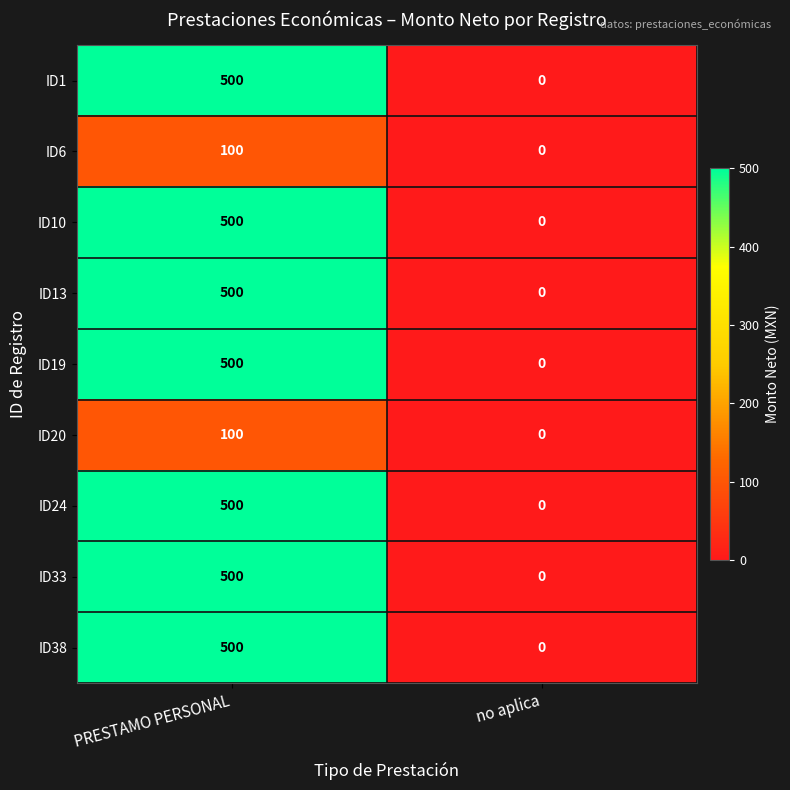

Reading left to right, transcribe all the data shown in this chart.

ID1: PRESTAMO PERSONAL=500	no aplica=0
ID6: PRESTAMO PERSONAL=100	no aplica=0
ID10: PRESTAMO PERSONAL=500	no aplica=0
ID13: PRESTAMO PERSONAL=500	no aplica=0
ID19: PRESTAMO PERSONAL=500	no aplica=0
ID20: PRESTAMO PERSONAL=100	no aplica=0
ID24: PRESTAMO PERSONAL=500	no aplica=0
ID33: PRESTAMO PERSONAL=500	no aplica=0
ID38: PRESTAMO PERSONAL=500	no aplica=0